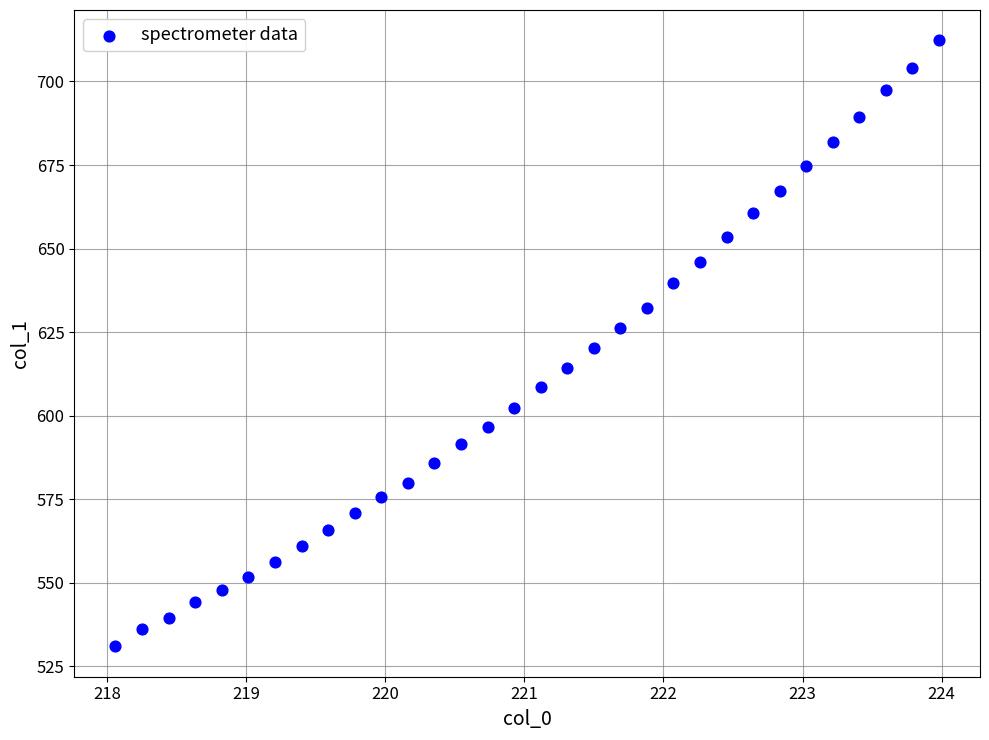

What is the range of Y values (max minus min)?

181.4